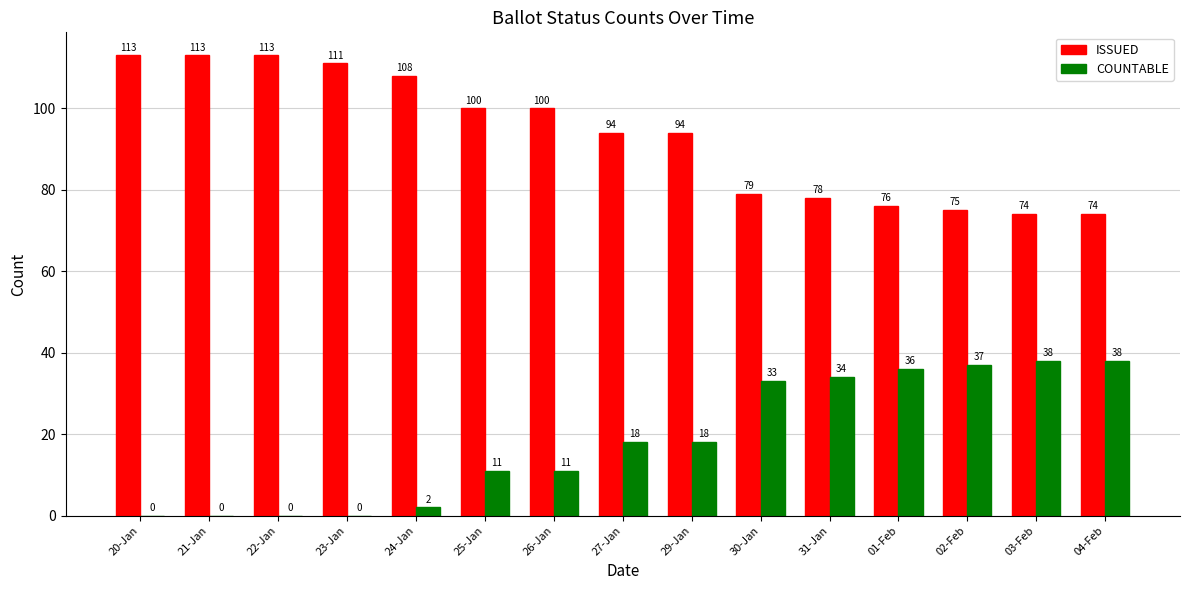

What is the highest value of the ISSUED series?

113